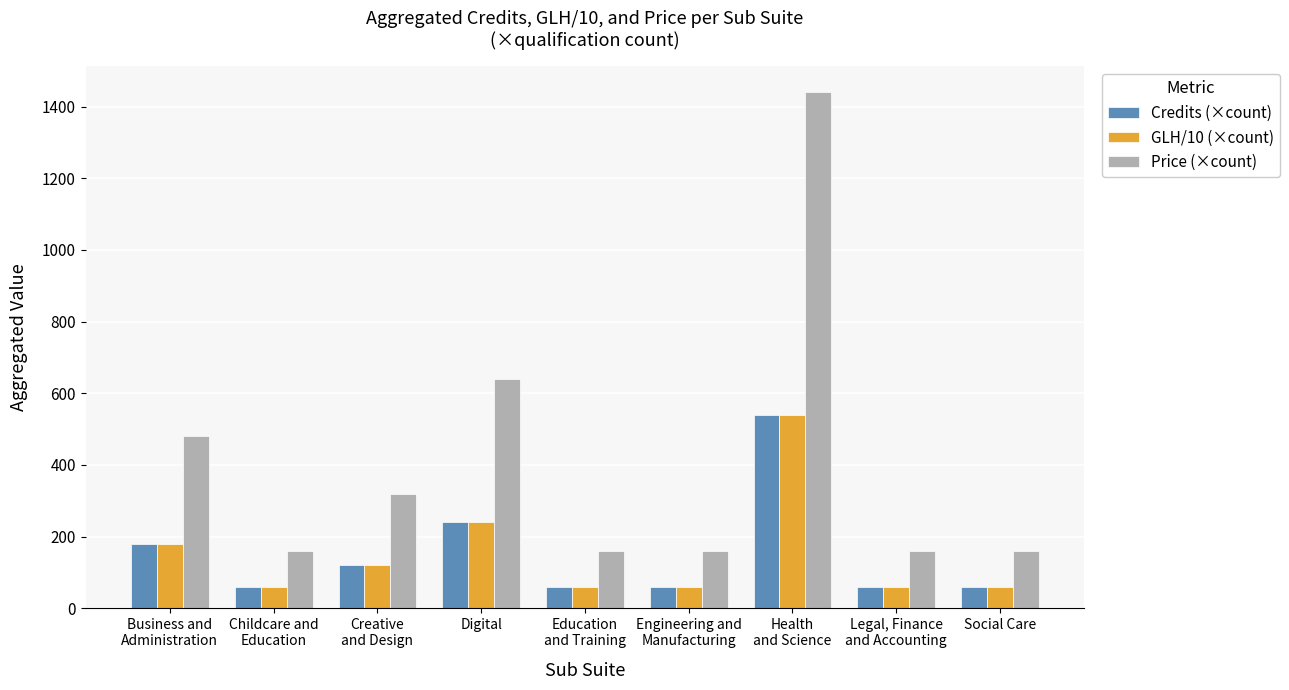

Is it true that GLH/10 (×count) equals 49 at Creative
and Design?

False